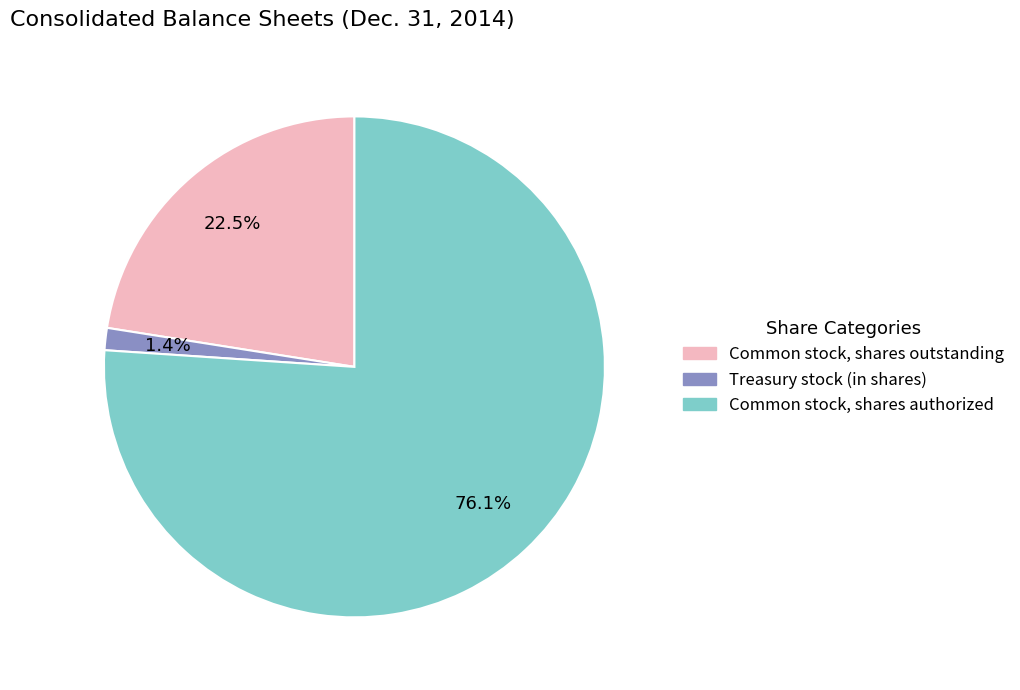

Which has a higher value, Treasury stock (in shares) or Common stock, shares outstanding?

Common stock, shares outstanding